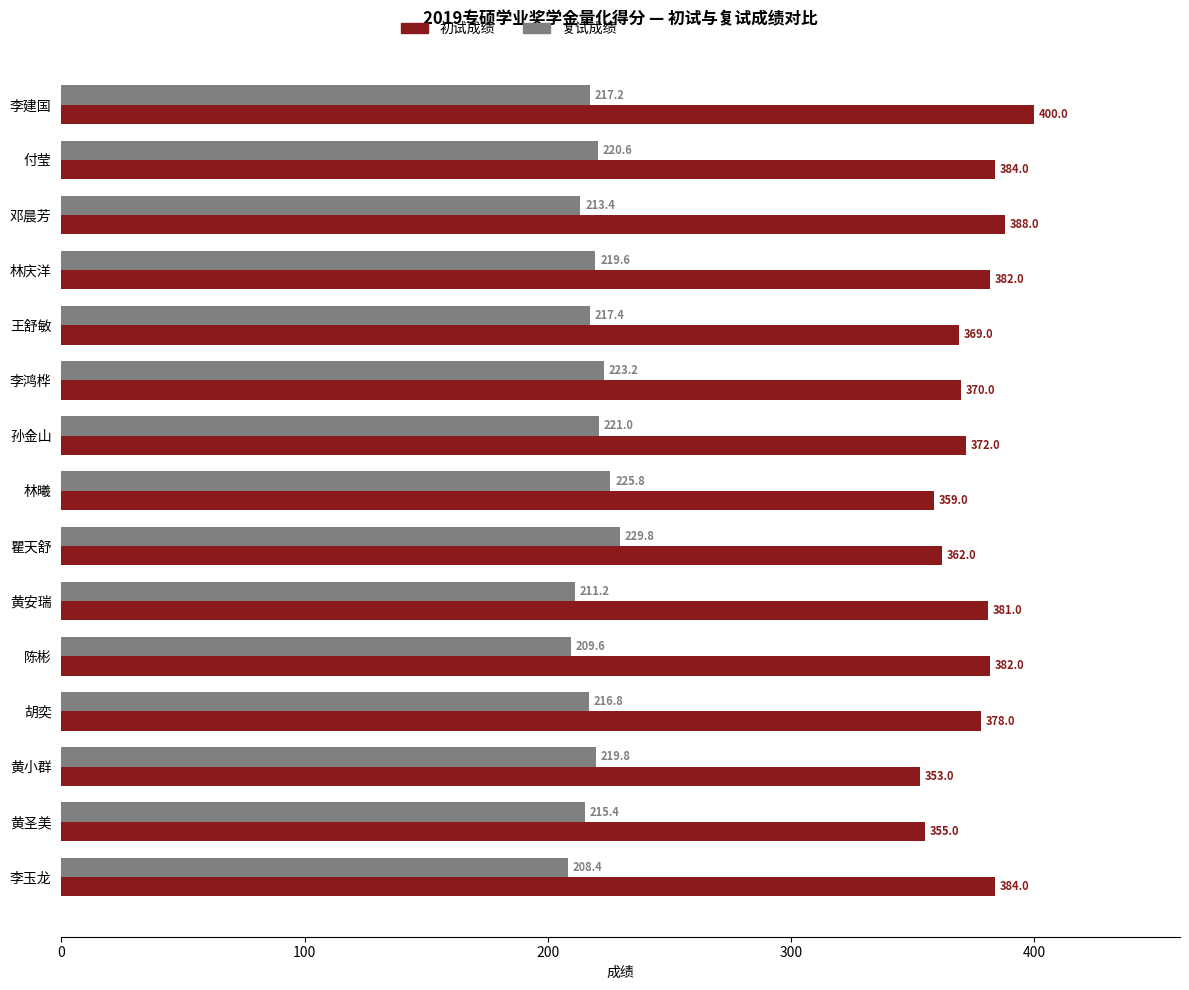

At 王舒敏, list the series in order from largest to smallest.

初试成绩, 复试成绩